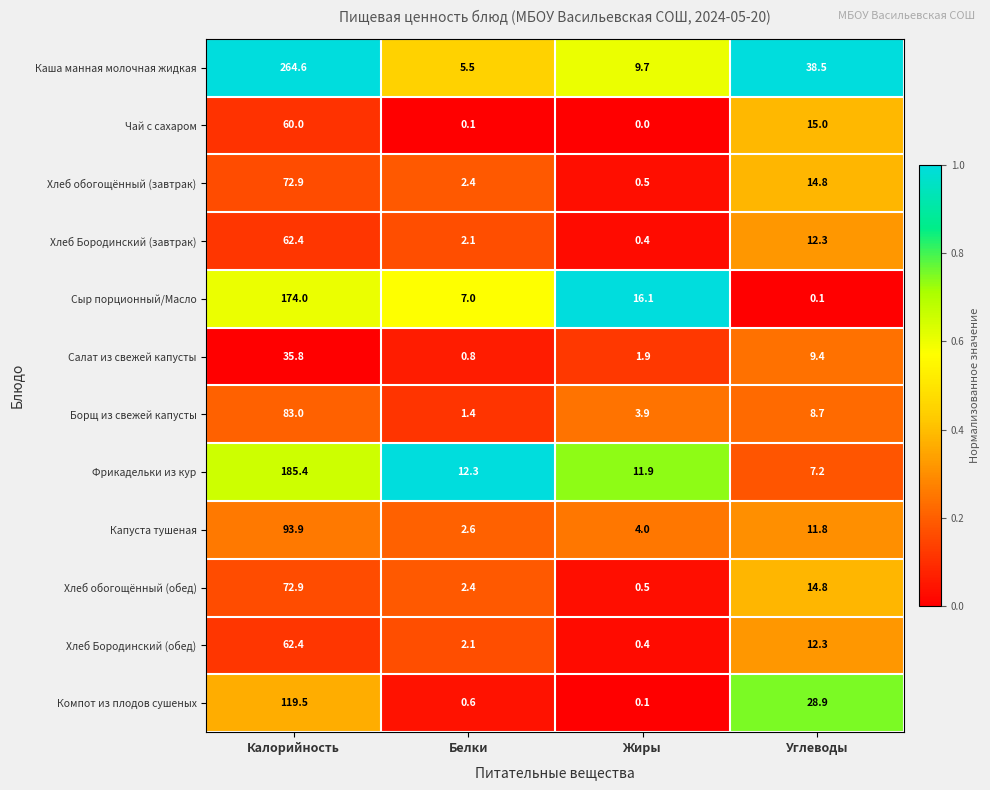

Which series has the largest total across all categories?

Каша манная молочная жидкая